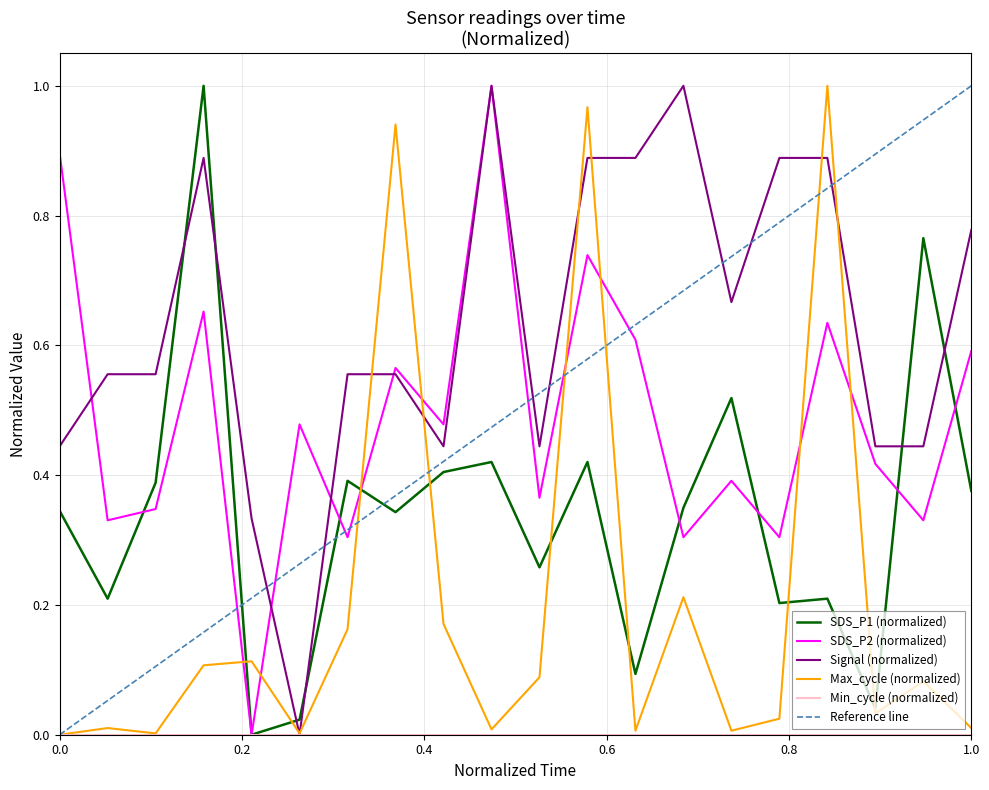

The value of Max_cycle (normalized) at 0.0 is -0.5. True or false?

False